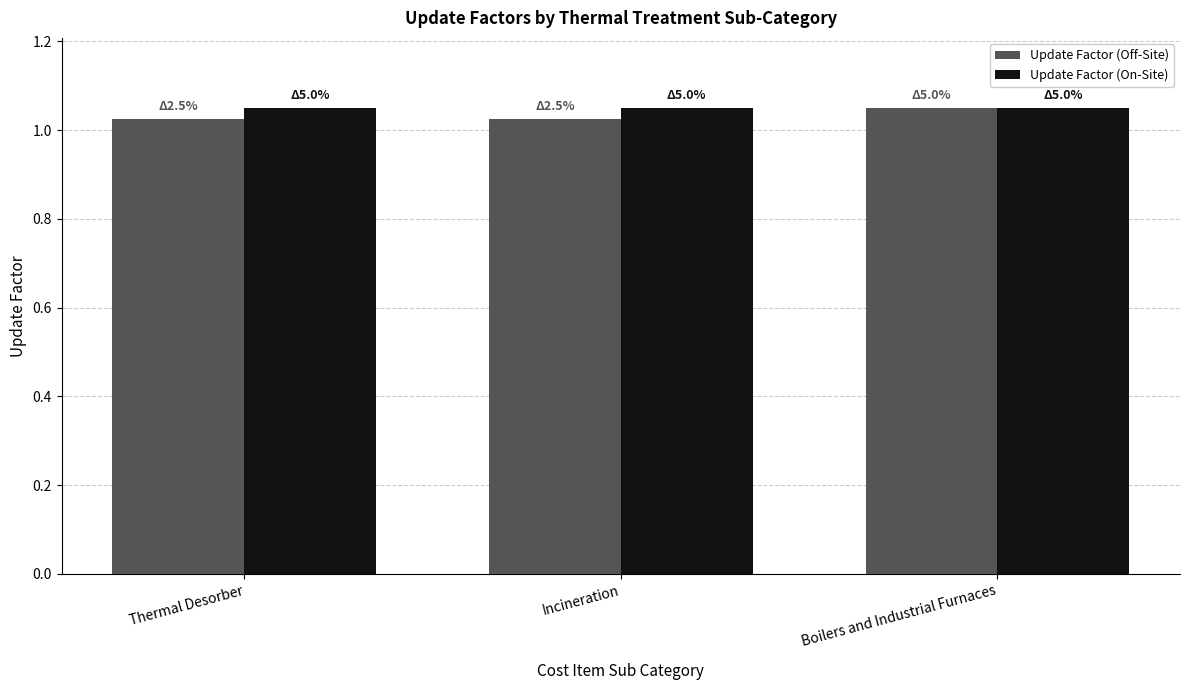

True or false: Update Factor (On-Site) has a value of 1.7 at Incineration.

False